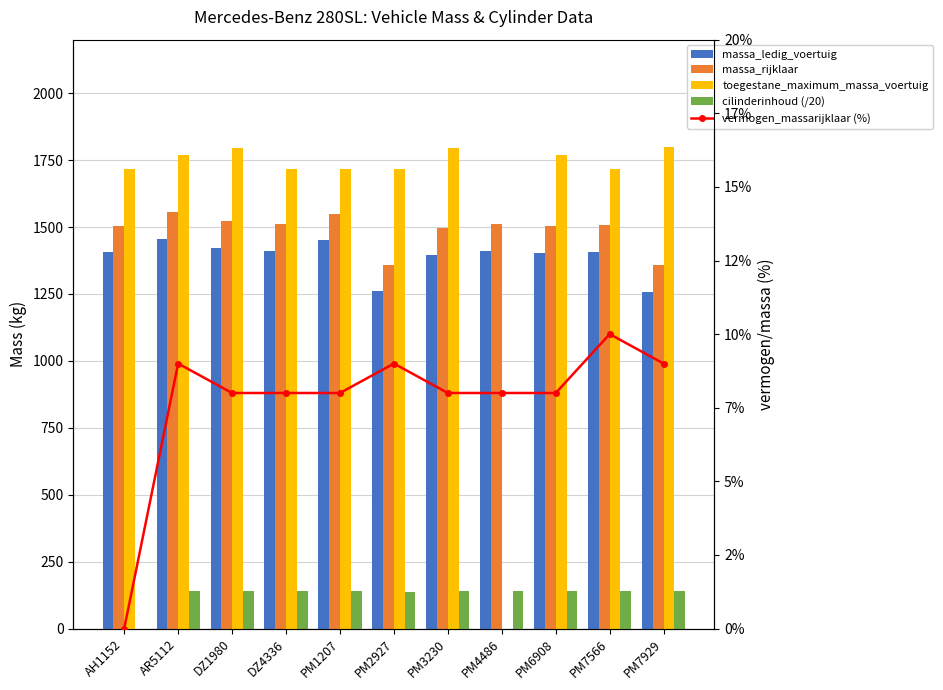

What are all the series names shown in the legend?

massa_ledig_voertuig, massa_rijklaar, toegestane_maximum_massa_voertuig, cilinderinhoud (/20), vermogen_massarijklaar (%)